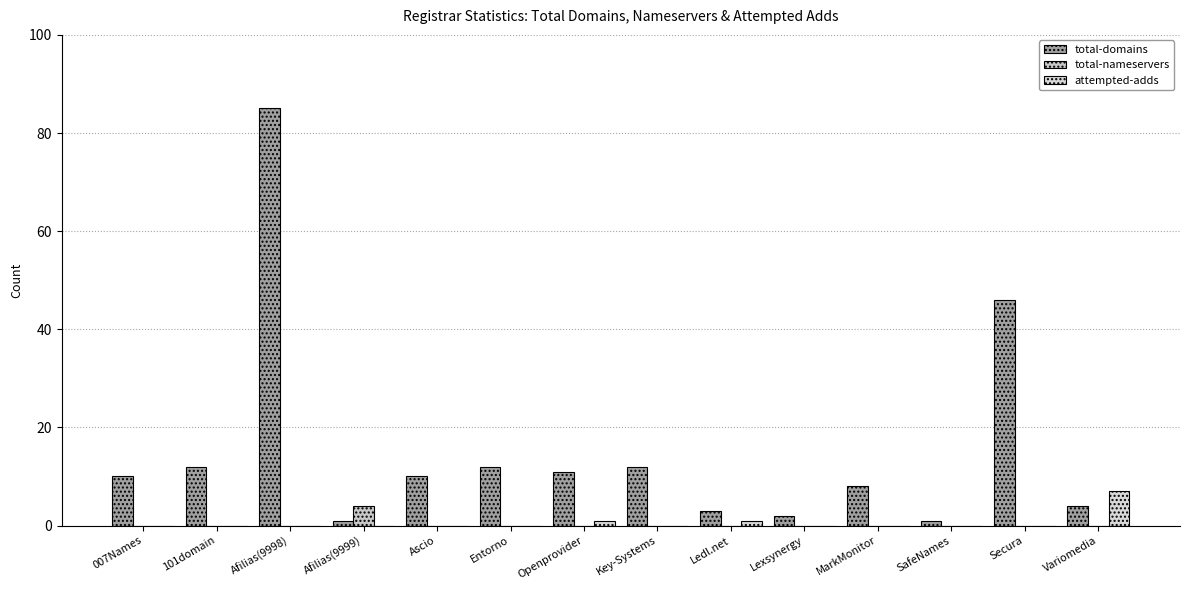

What is the total value across all series at Afilias(9998)?

85